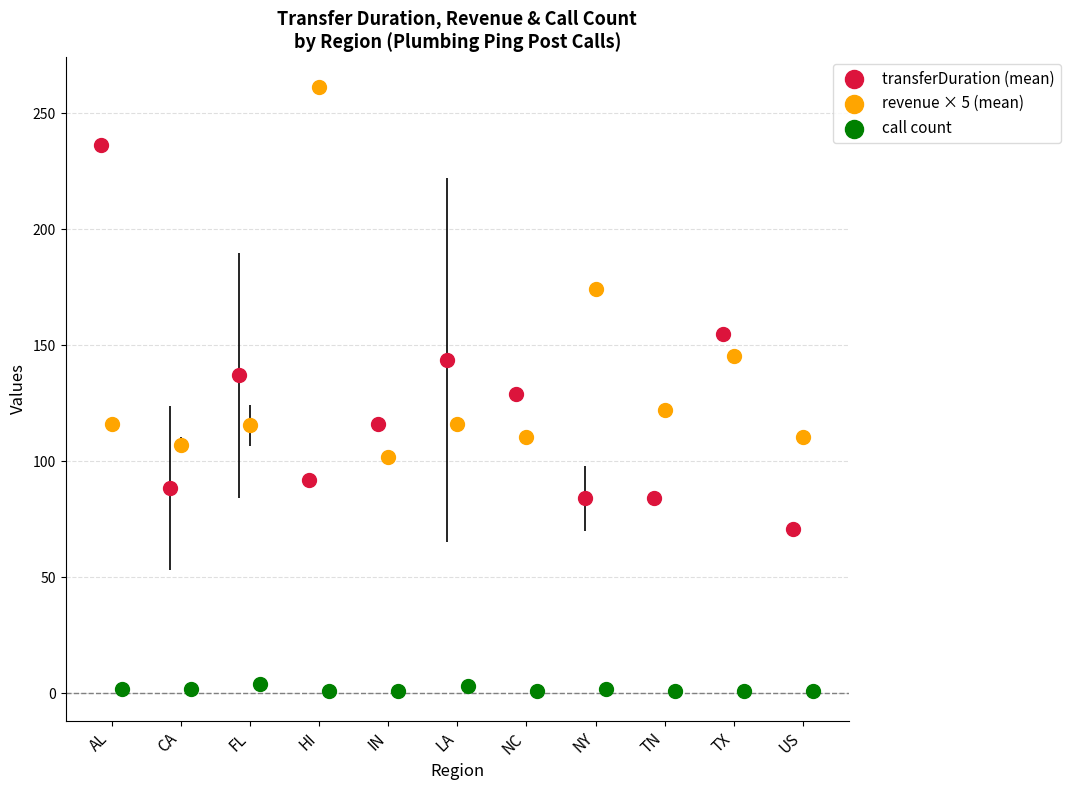

Which series contains the highest Y value?

revenue × 5 (mean)